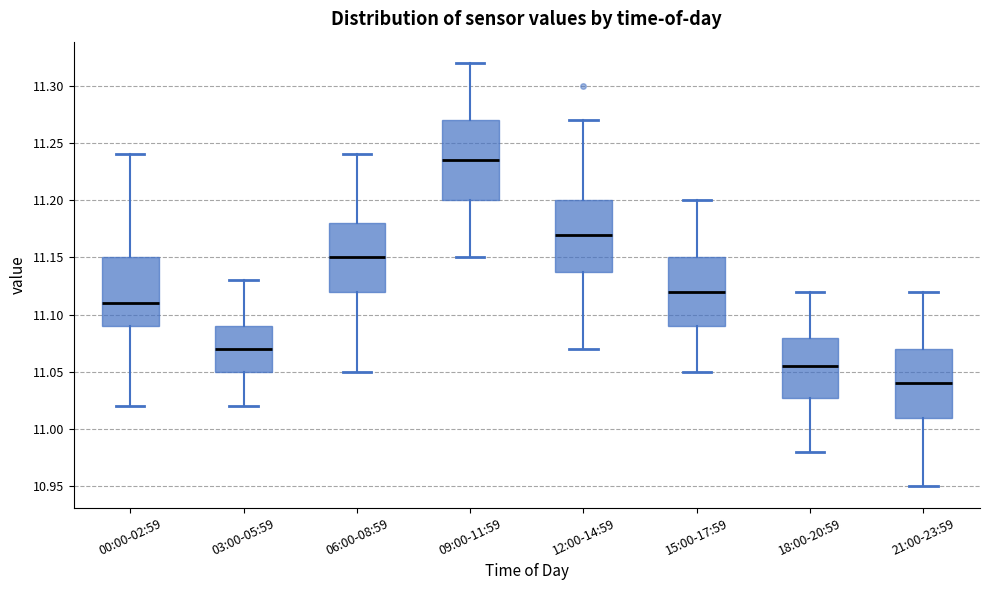

Where does the upper whisker of the box for 06:00-08:59 end on the y-axis? The values are not printed on the chart, so give them approximately, as read against the axis.

11.240